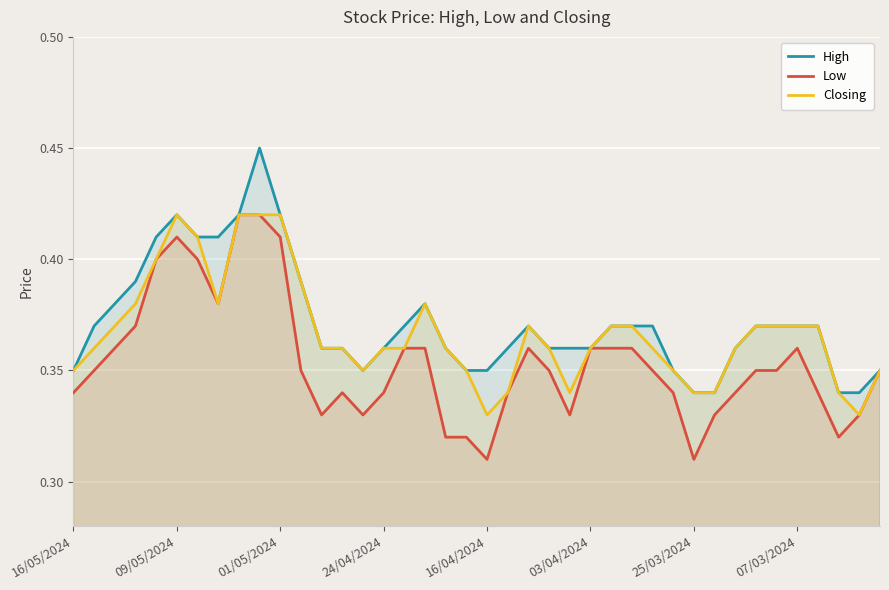

Which series changed the most between 8 and 31?

Low